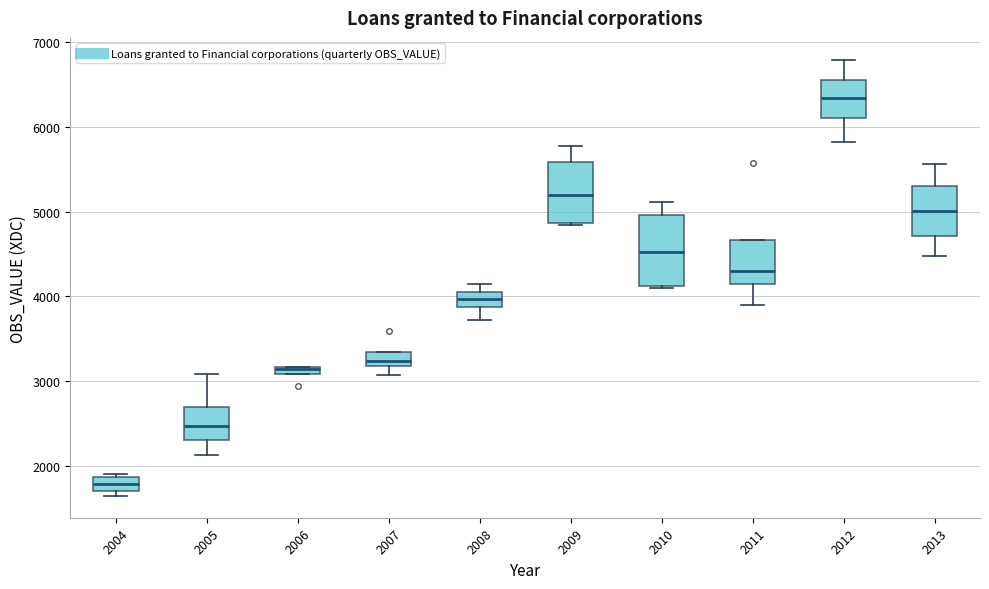

Comparing the boxes themselves (not the whiskers), which one is the tallest?

2010